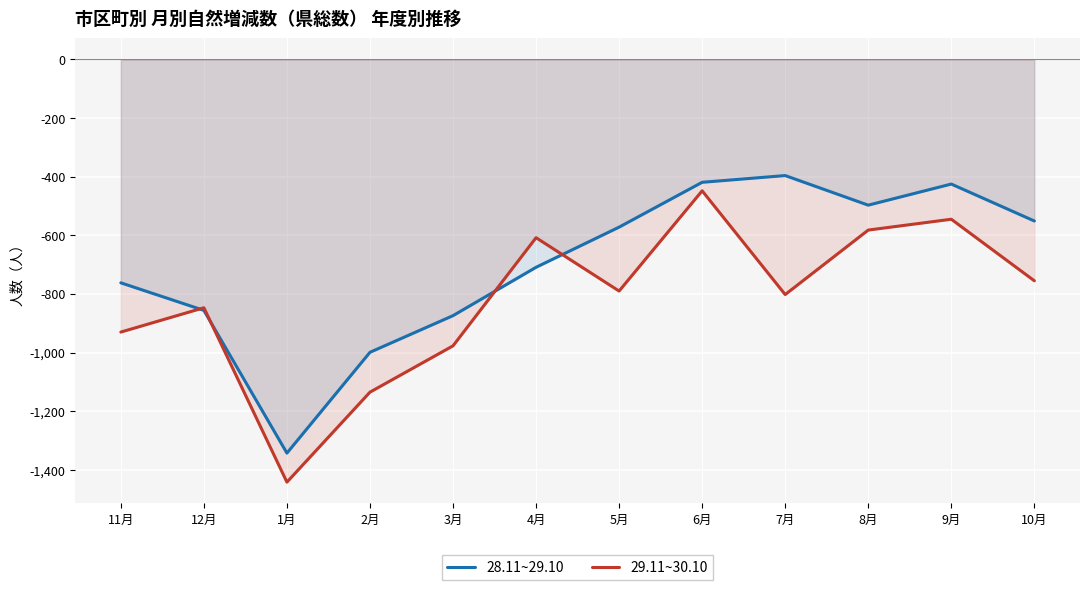

At how many categories does at least one series exceed -549?

4